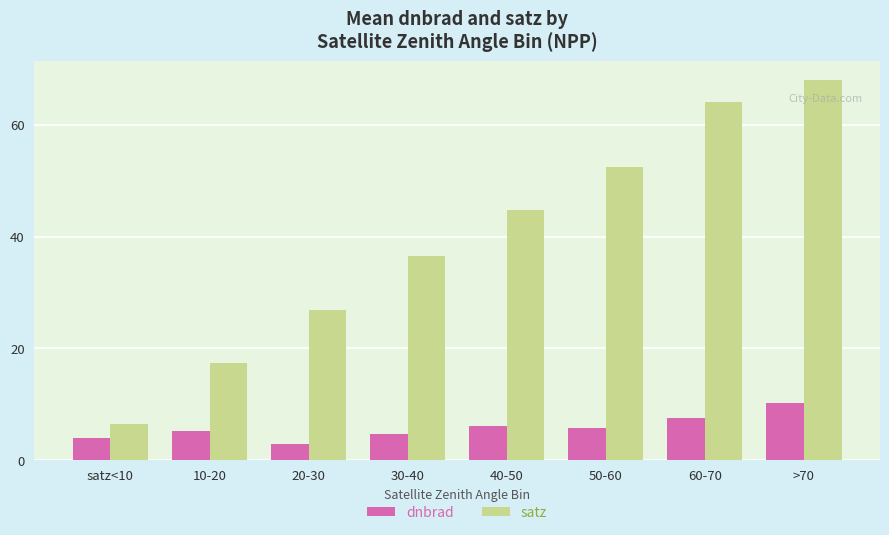

How many bars are there in total?

16